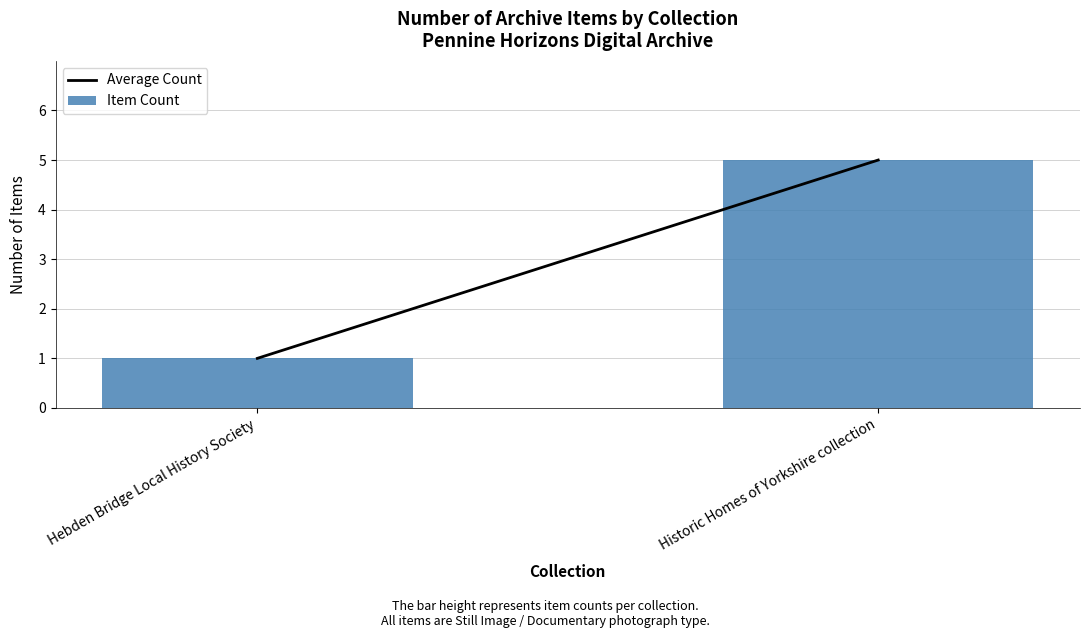

The value at Historic Homes of Yorkshire collection is 3. True or false?

False